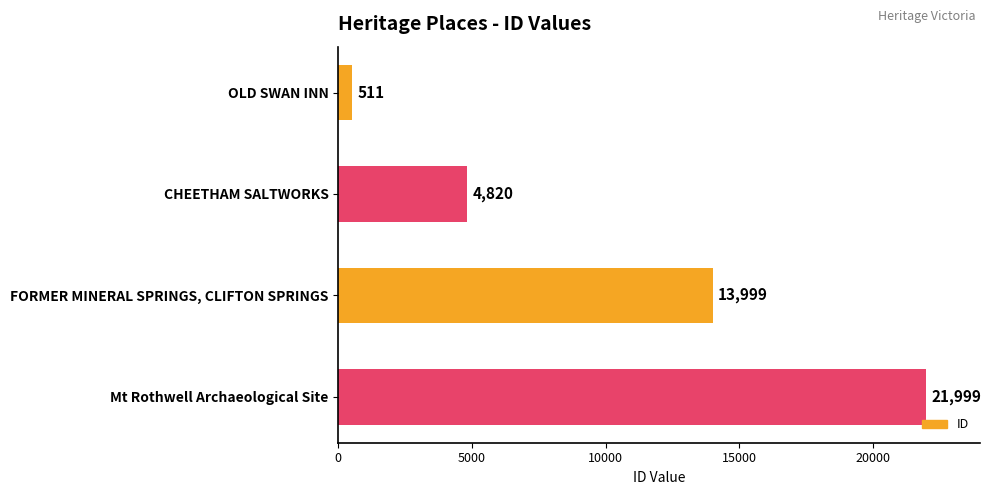

Reading top to bottom, what are all the values shown in this chart?

OLD SWAN INN=511	CHEETHAM SALTWORKS=4820	FORMER MINERAL SPRINGS, CLIFTON SPRINGS=13999	Mt Rothwell Archaeological Site=21999